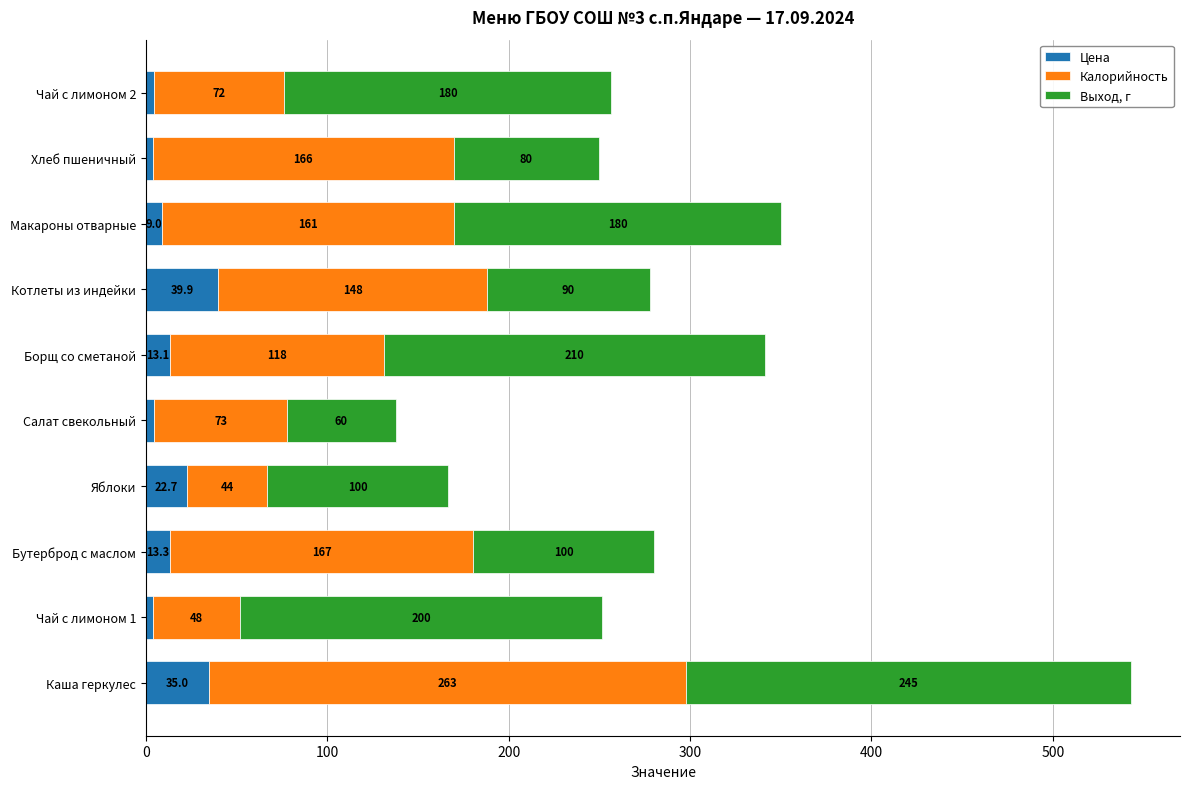

The Цена series shows 3.6 at Чай с лимоном 1. True or false?

True